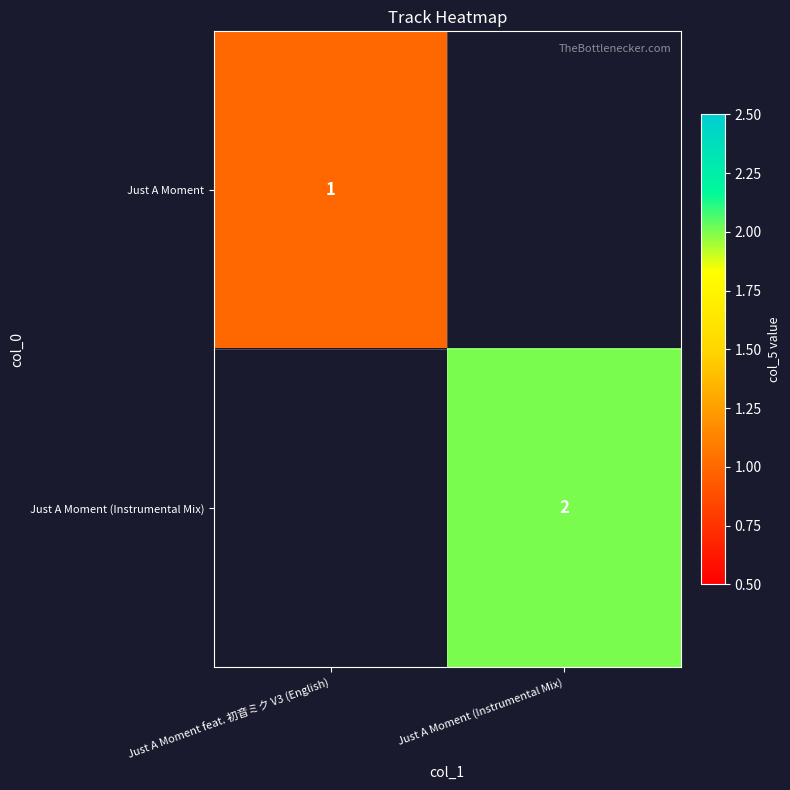

Is it true that Just A Moment (Instrumental Mix) equals 3 at Just A Moment (Instrumental Mix)?

False